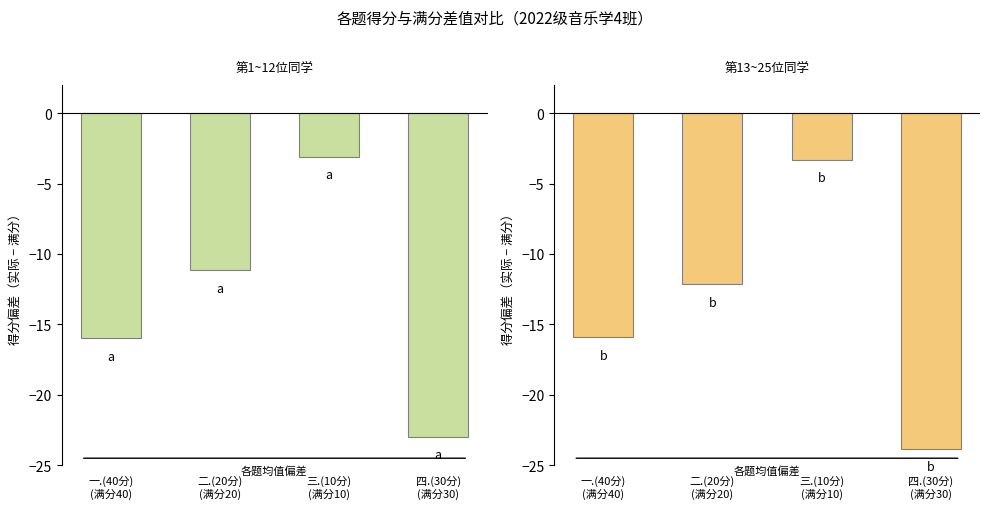

List the series in order of their peak value, highest first.

第1~12位同学, 第13~25位同学